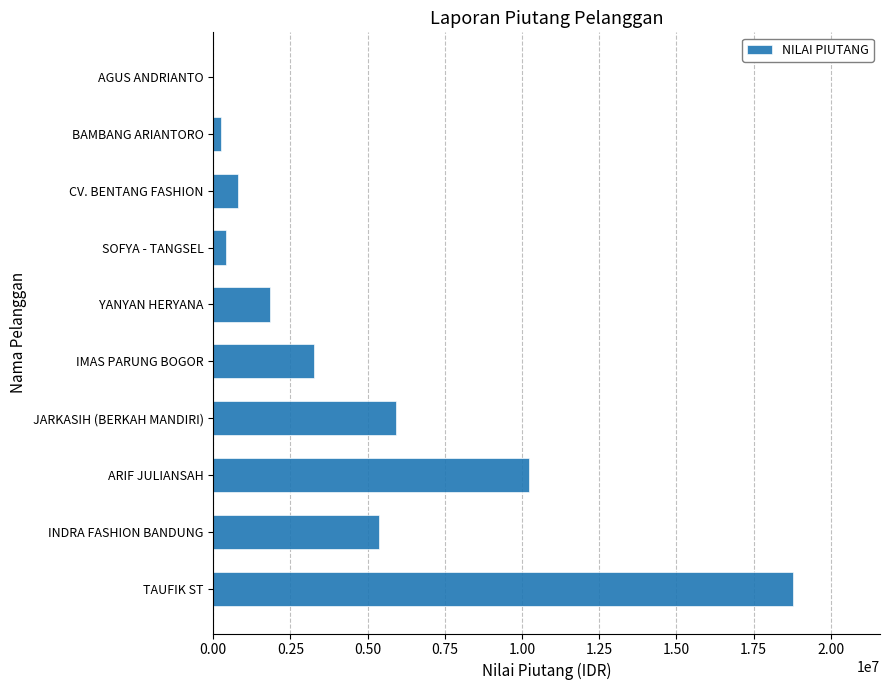

At which category does the chart reach its peak across all series?

TAUFIK ST